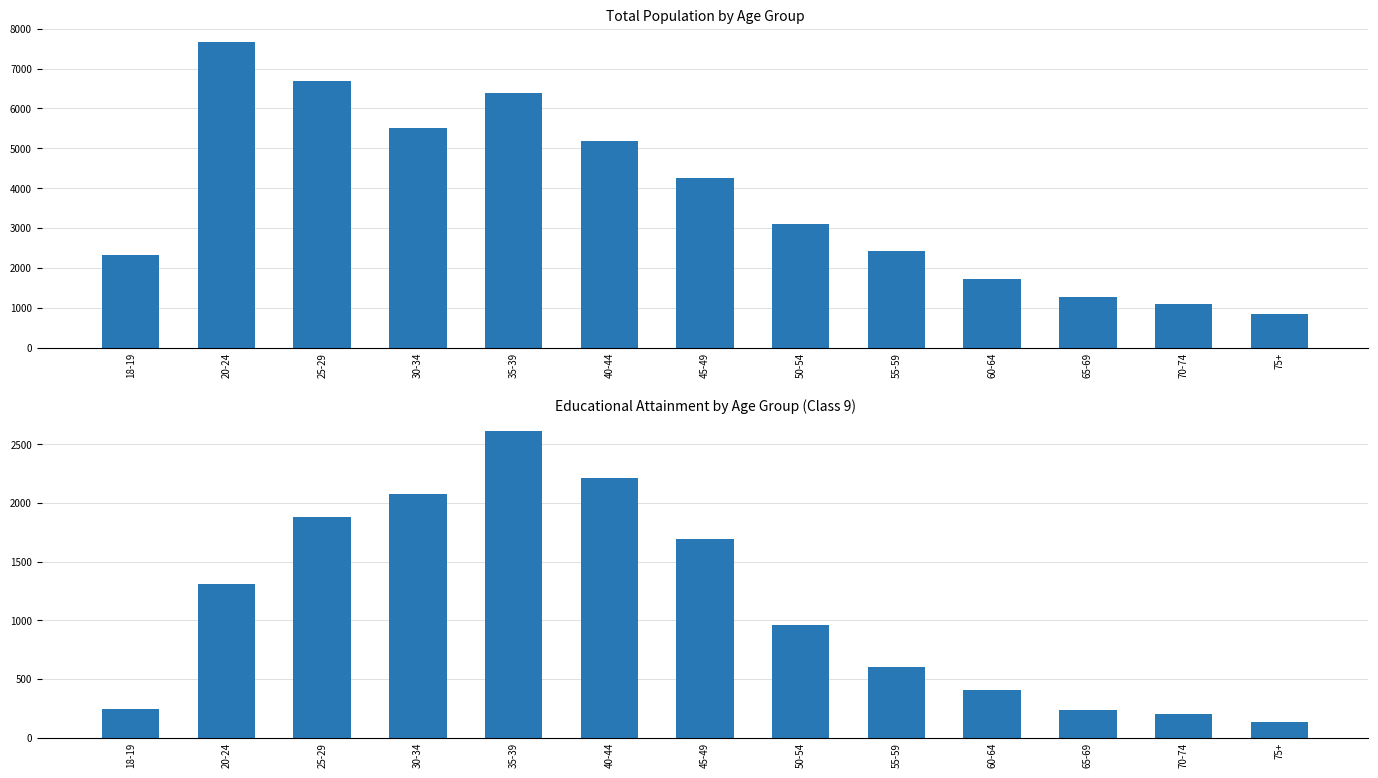

Reading left to right, extract all data points from this chart.

Total: 18-19=2327	20-24=7676	25-29=6679	30-34=5510	35-39=6398	40-44=5192	45-49=4248	50-54=3101	55-59=2417	60-64=1719	65-69=1271	70-74=1094	75+=853
Class 9: 18-19=245	20-24=1306	25-29=1883	30-34=2076	35-39=2608	40-44=2212	45-49=1696	50-54=962	55-59=605	60-64=403	65-69=236	70-74=199	75+=132